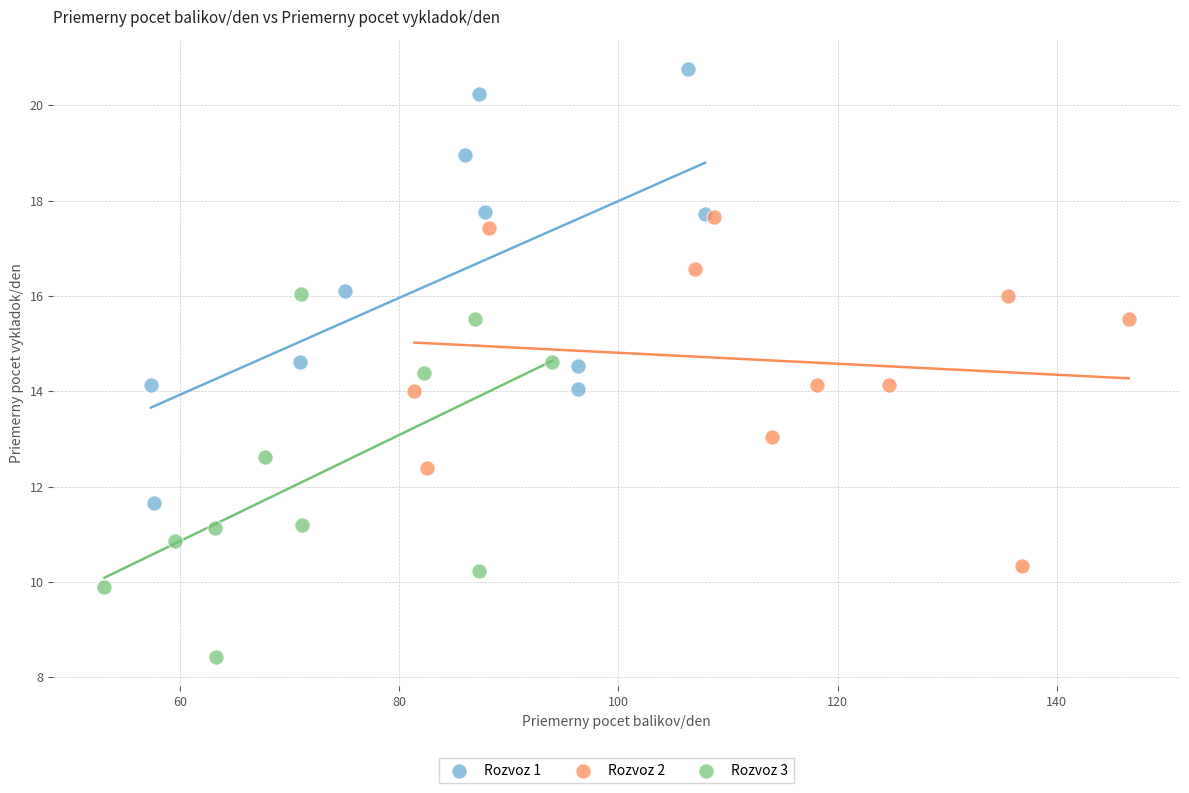

Which series contains the lowest Y value?

Rozvoz 3